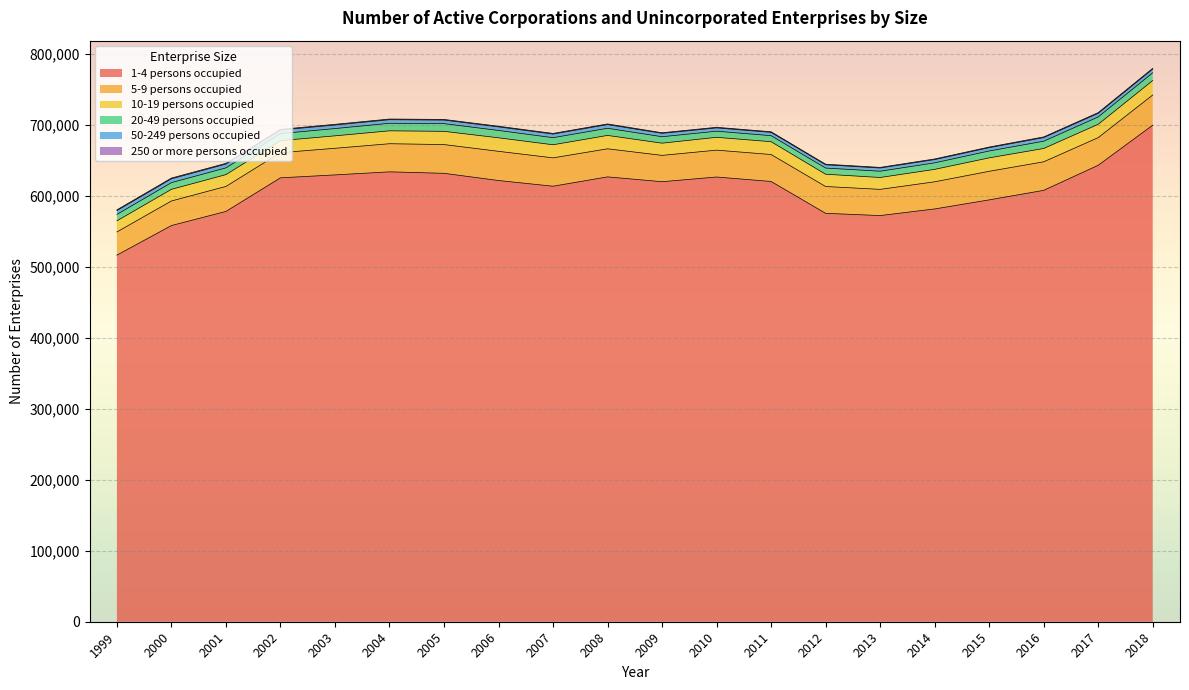

At which label is 20-49 persons occupied closest to 9682?

2015